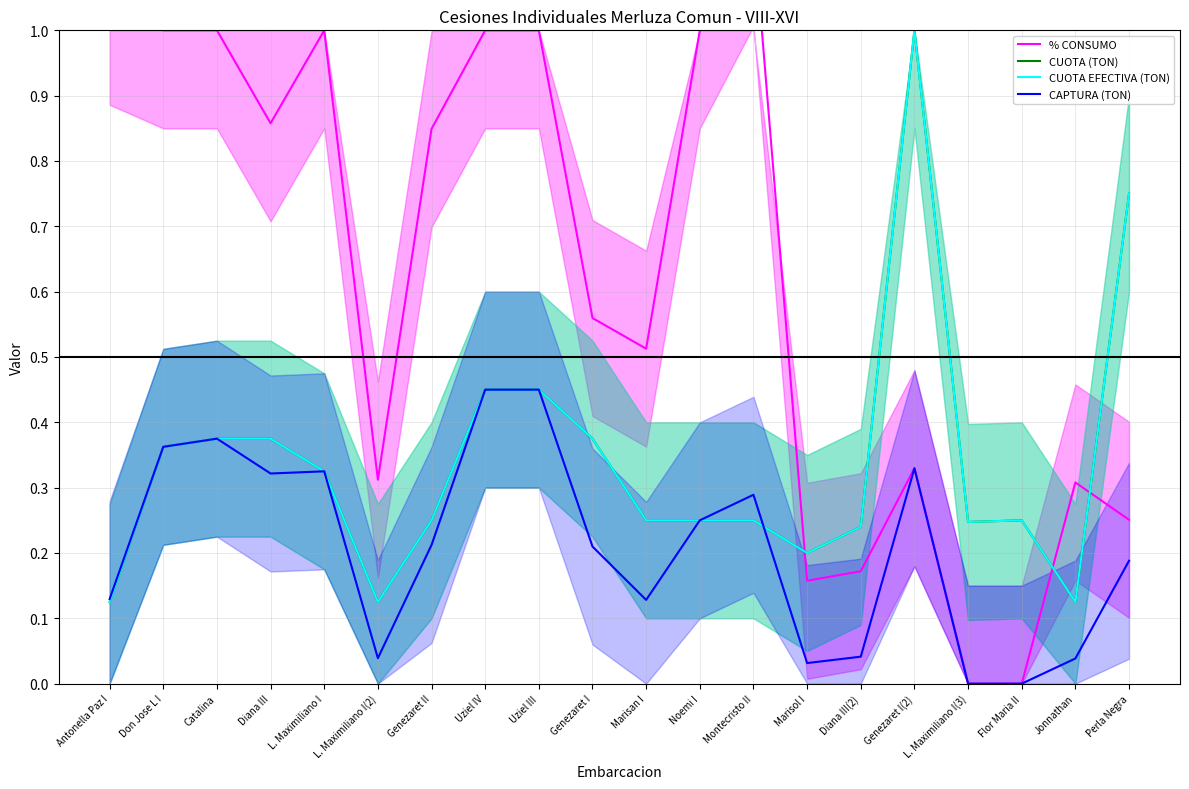

Reading left to right, list all the values displayed in this chart.

% CONSUMO: 1.0	1.0	1.0	0.9	1.0	0.3	0.8	1.0	1.0	0.6	0.5	1.0	1.2	0.2	0.2	0.3	0.0	0.0	0.3	0.3
CUOTA (TON): 0.1	0.4	0.4	0.4	0.3	0.1	0.2	0.5	0.5	0.4	0.2	0.2	0.2	0.2	0.2	1.0	0.2	0.2	0.1	0.8
CUOTA EFECTIVA (TON): 0.1	0.4	0.4	0.4	0.3	0.1	0.2	0.5	0.5	0.4	0.2	0.2	0.2	0.2	0.2	1.0	0.2	0.2	0.1	0.8
CAPTURA (TON): 0.1	0.4	0.4	0.3	0.3	0.0	0.2	0.5	0.5	0.2	0.1	0.2	0.3	0.0	0.0	0.3	0.0	0.0	0.0	0.2